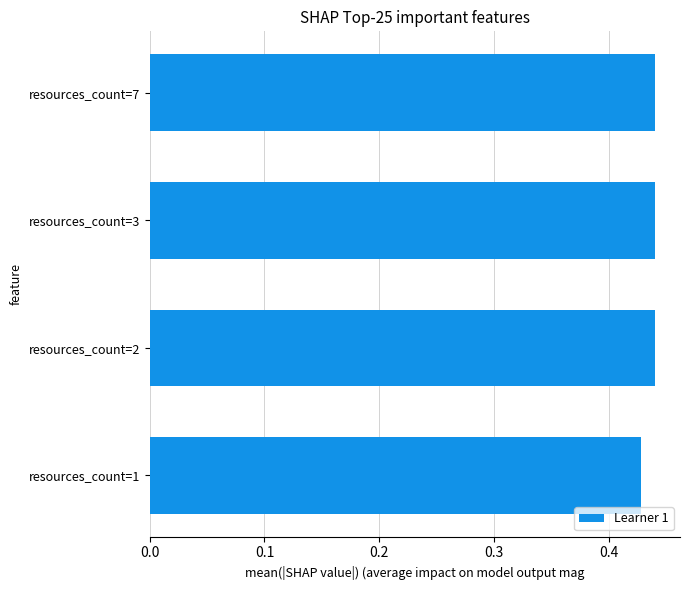

At which category does the chart reach its minimum across all series?

resources_count=1